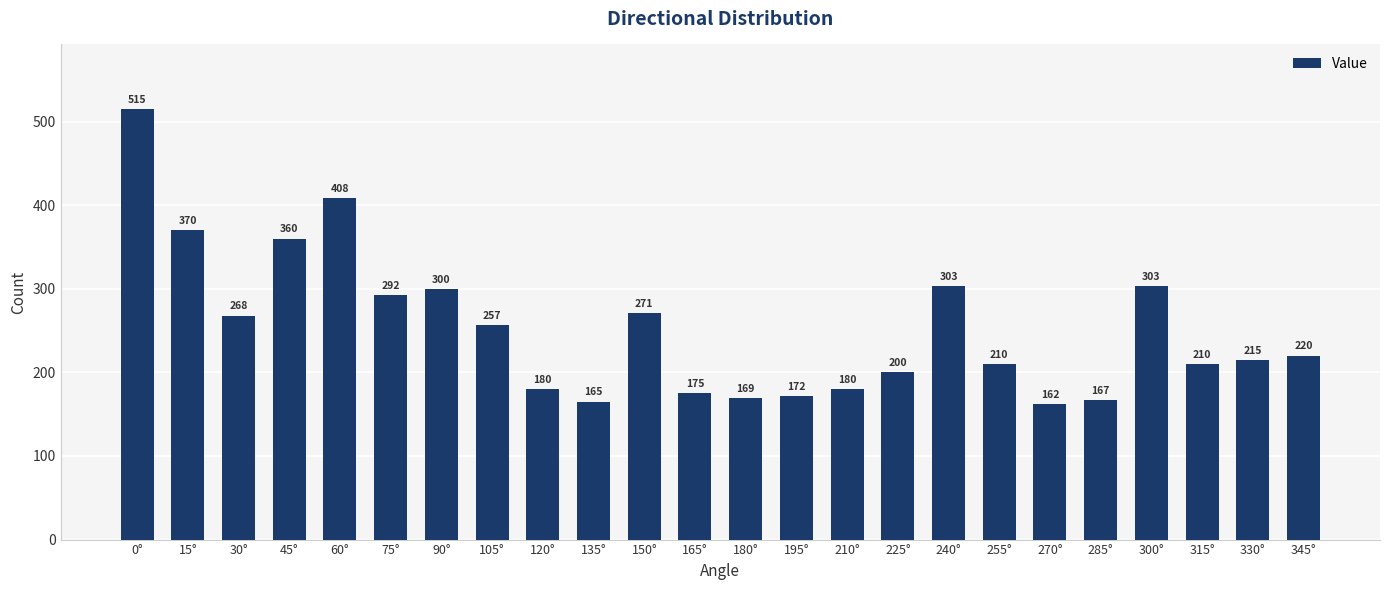

Where does the data first go above 220?

0°